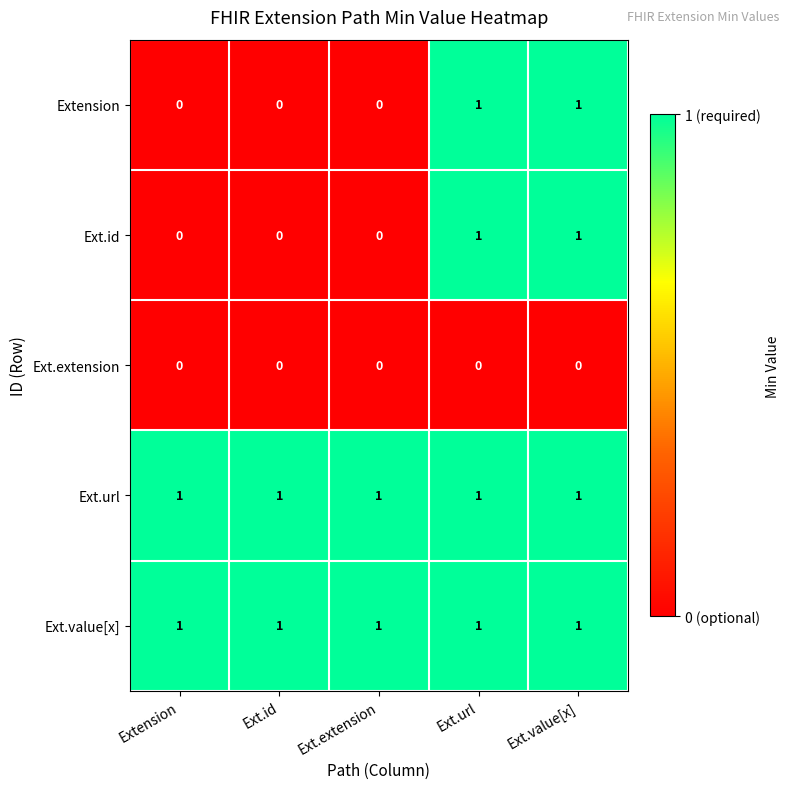

True or false: Ext.extension has a value of 0 at Ext.id.

True